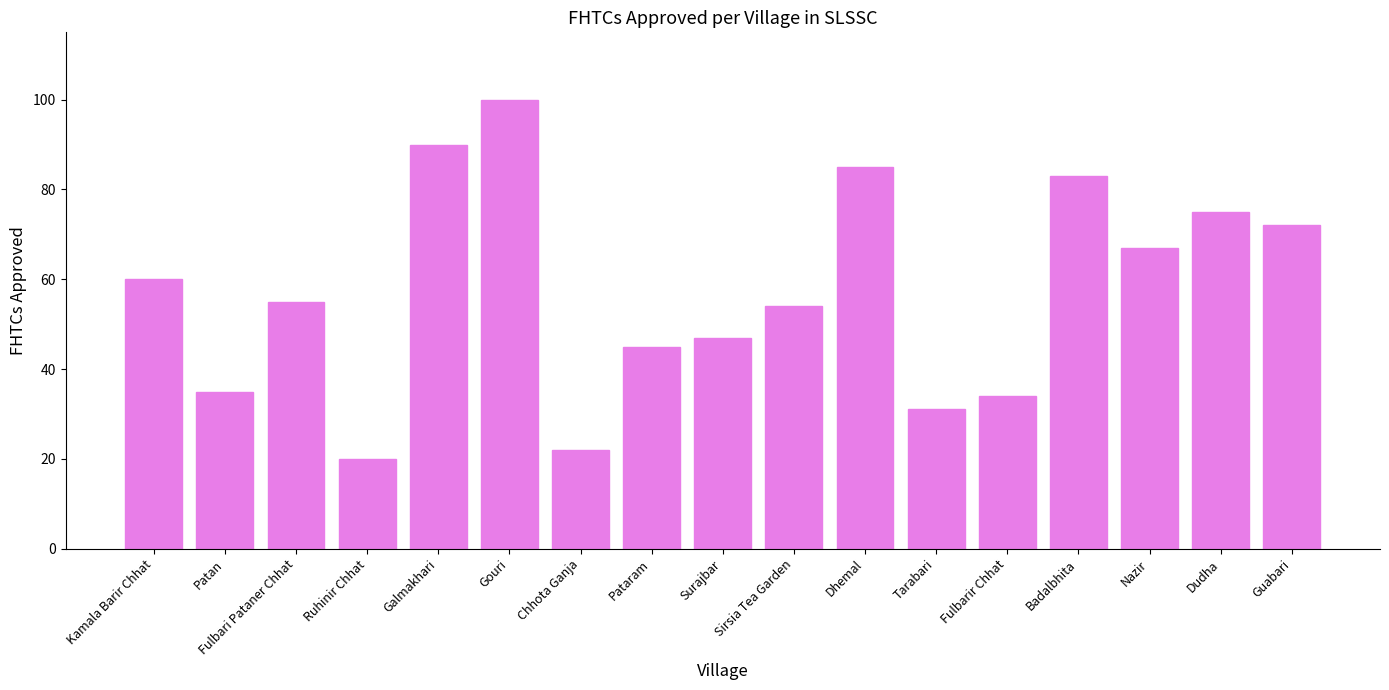

What is the change in value from Gouri to Dudha?

-25